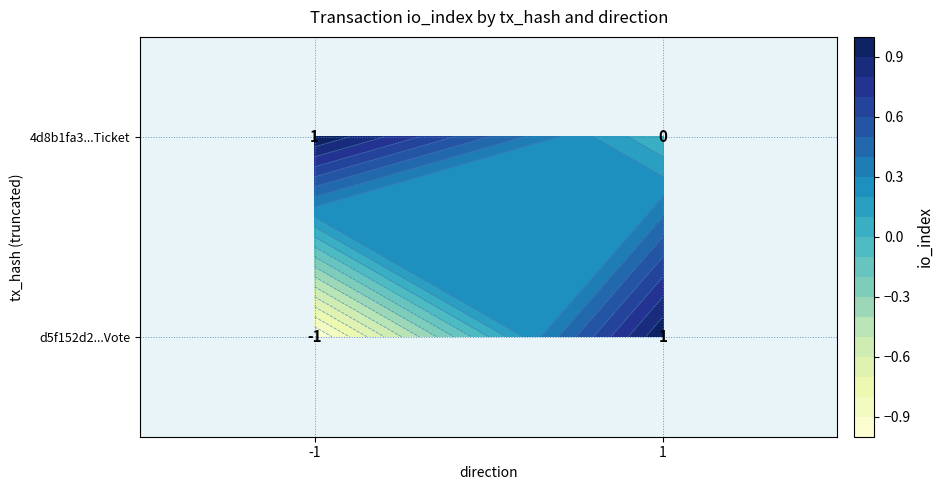

Rank the series by their maximum value, from lowest to highest.

4d8b1fa3...Ticket, d5f152d2...Vote